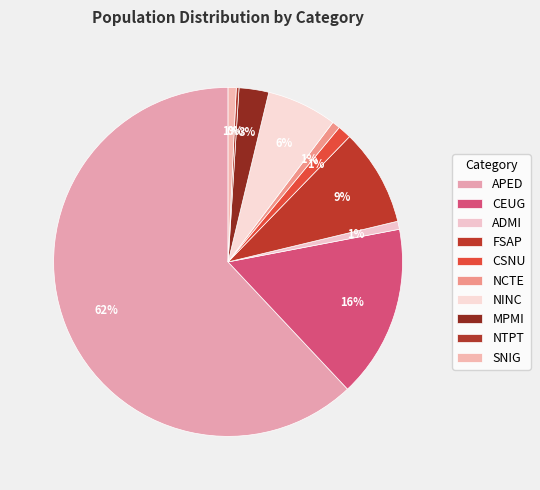

How much of the chart is everything except CSNU?

98.8%